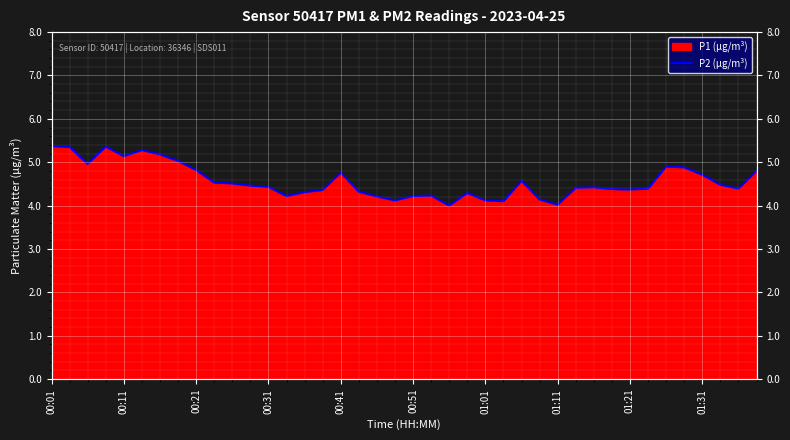

What position from the left is 00:21?

9